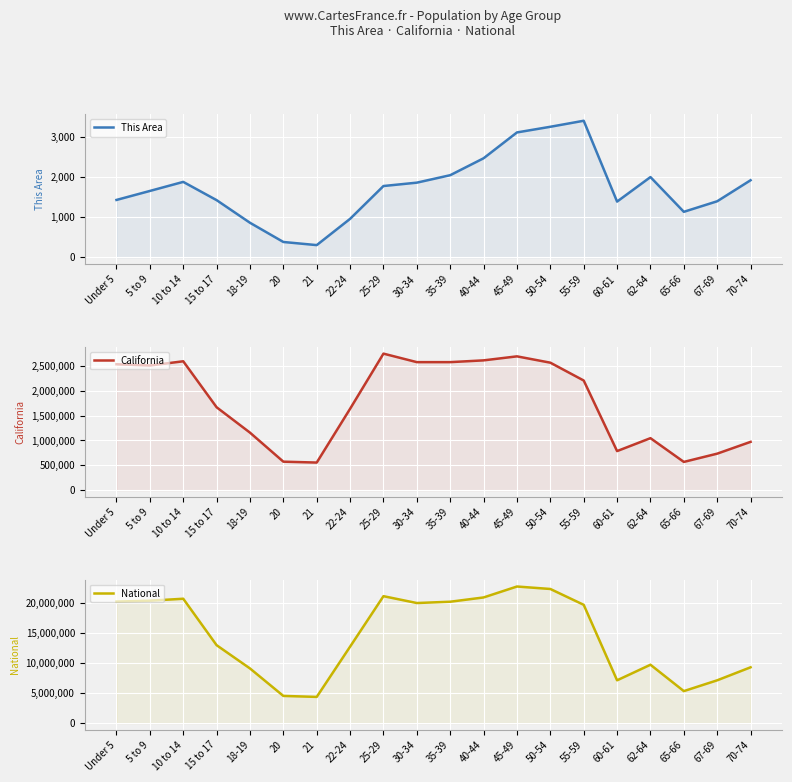

What is the total value across all series at 20?

5093154